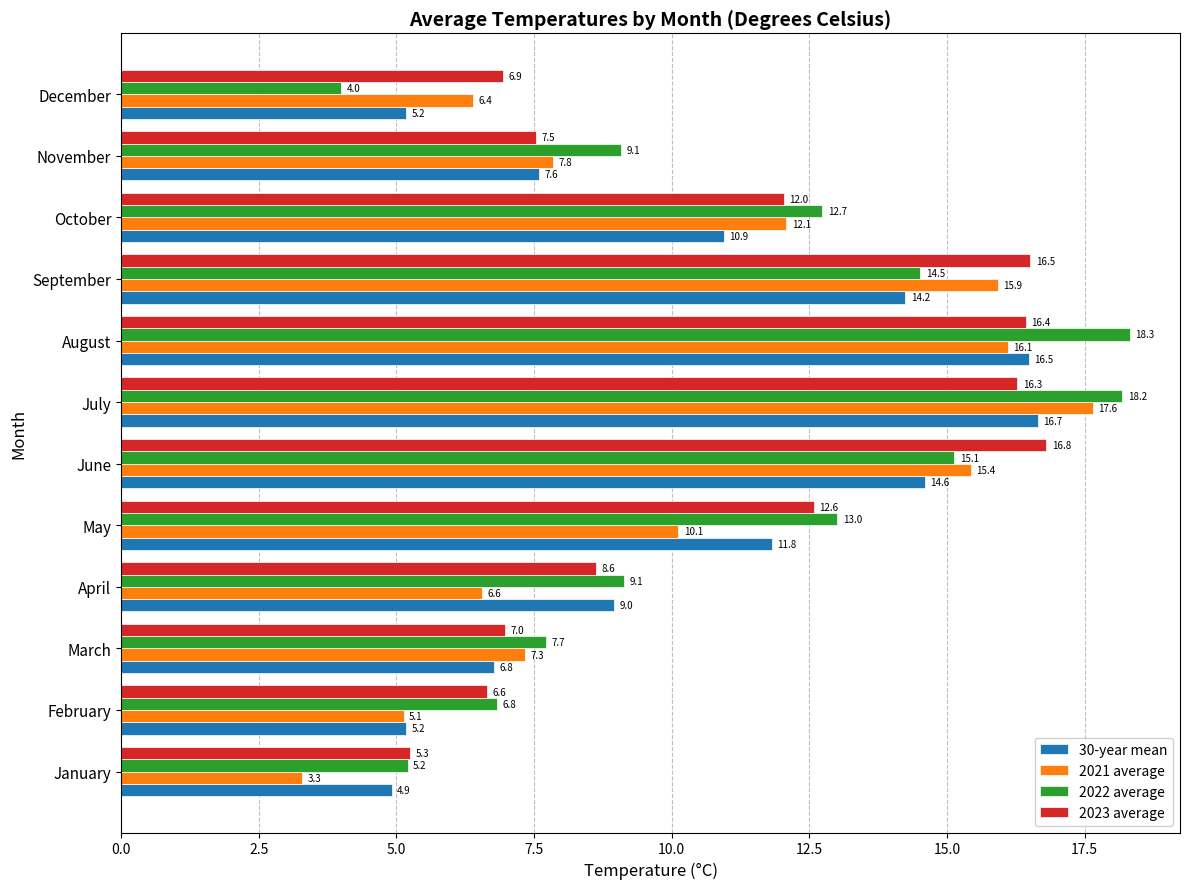

What is the difference between the maximum and minimum values in the 2023 average series?

11.5